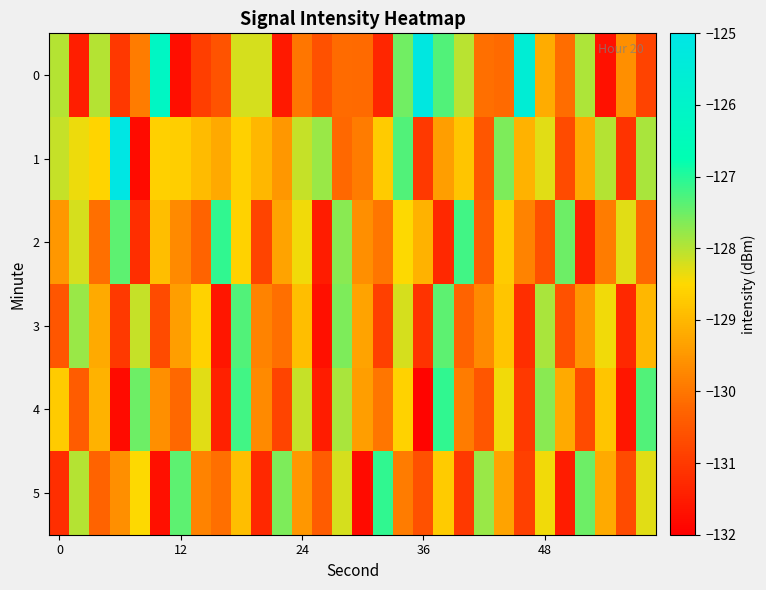

Rank the series by their maximum value, from highest to lowest.

1, 0, 2, 4, 5, 3